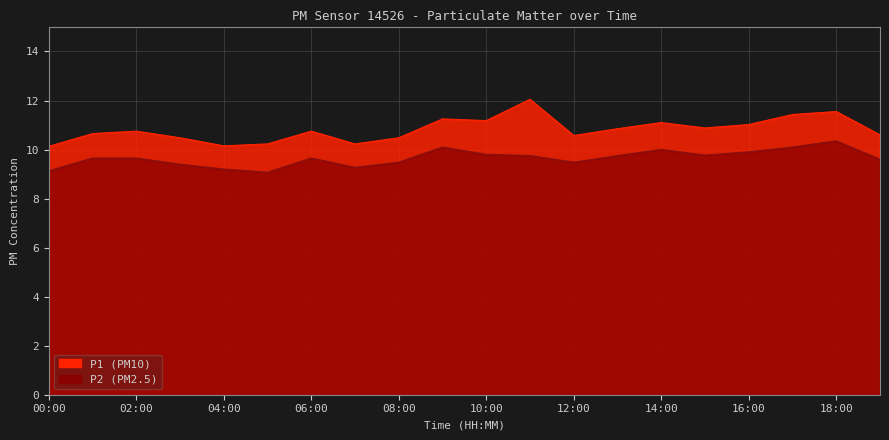

What are all the series names shown in the legend?

P1, P2